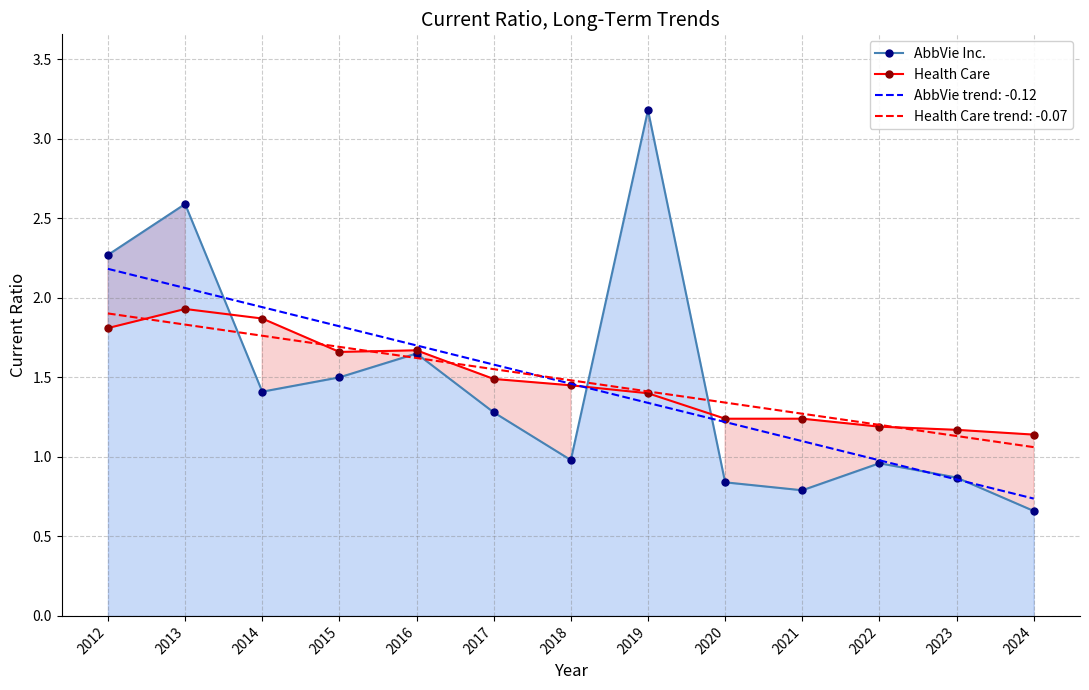

Where is Health Care nearest to the value 1?

2024